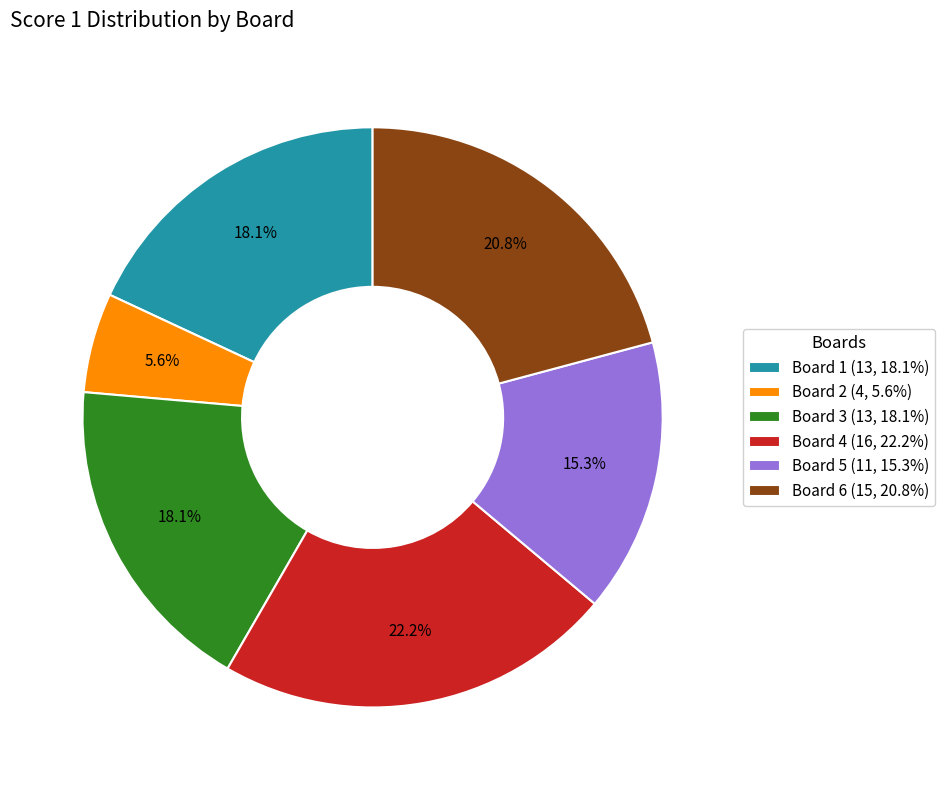

What is the ratio of the value at Board 5 (11, 15.3%) to the value at Board 3 (13, 18.1%)?

0.8